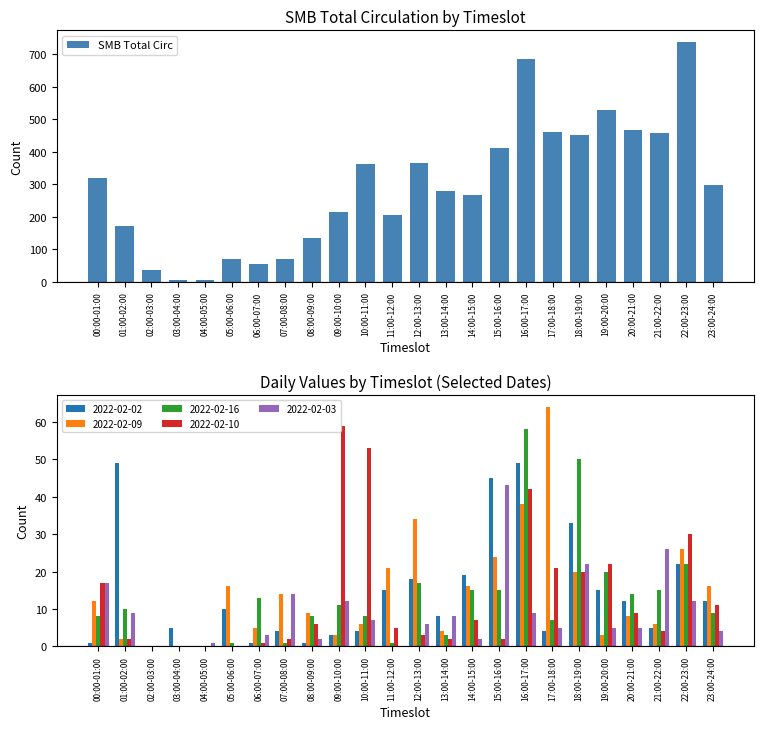

What is the smallest value displayed?

5